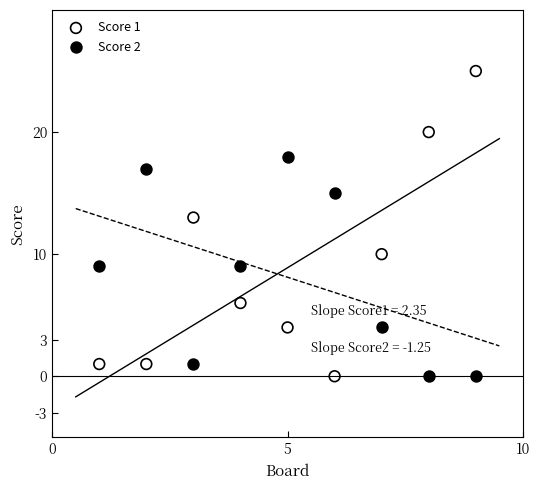

Across all data points, what is the range of X values (max minus min)?

8